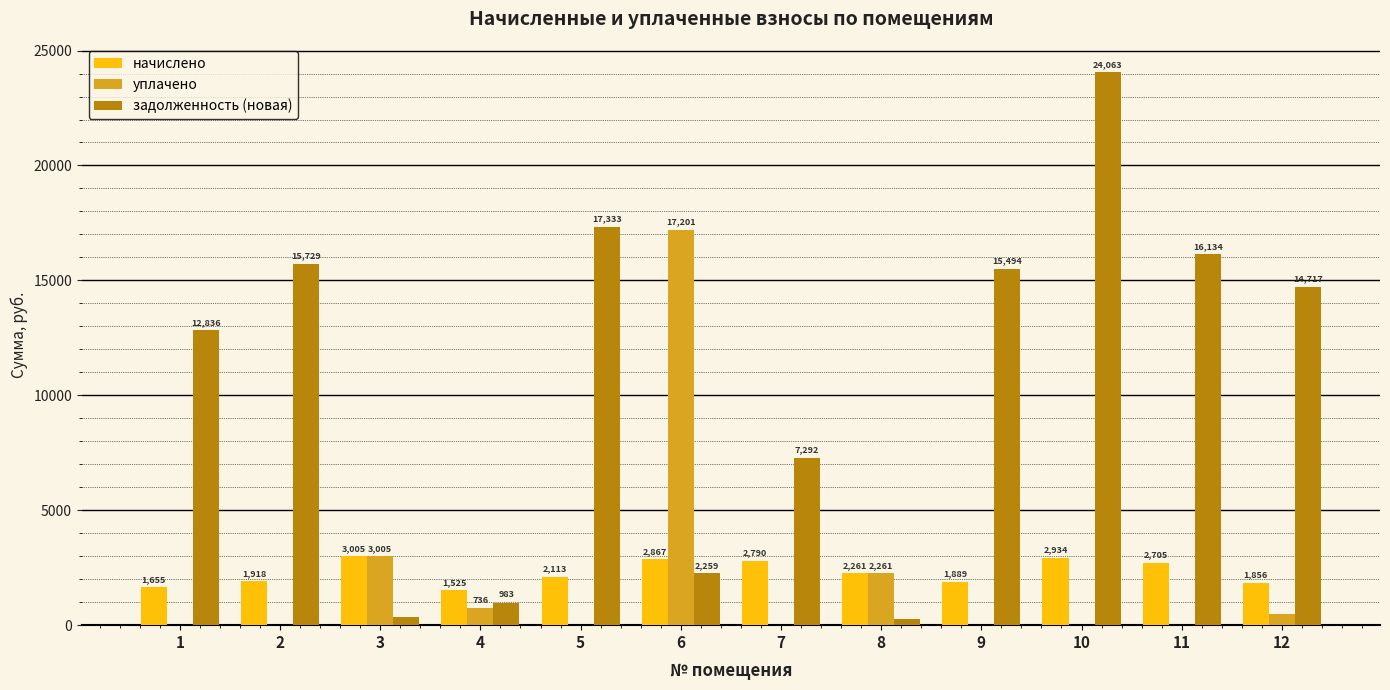

What is the maximum value for уплачено?

17200.6